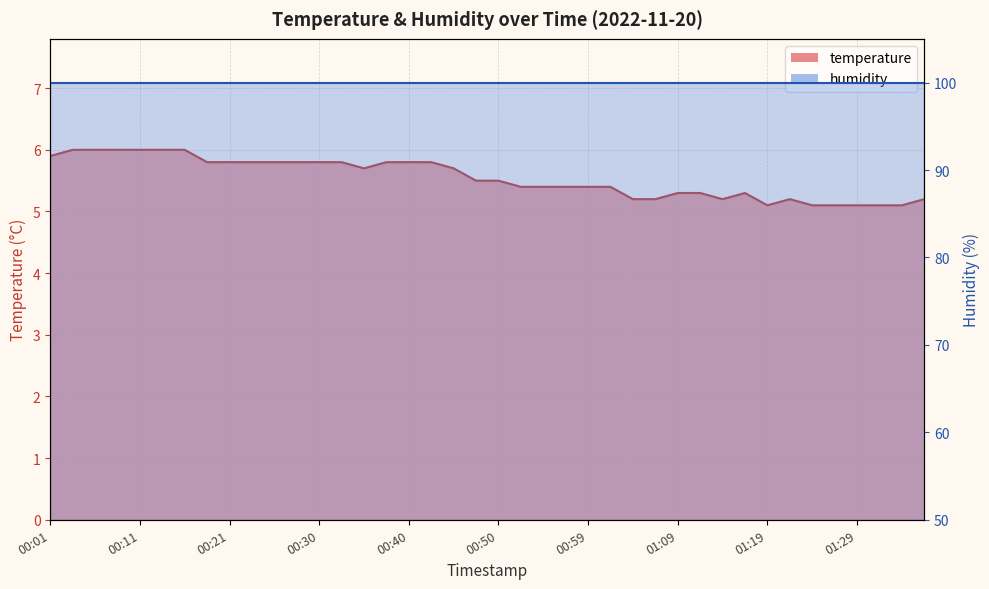

What is the label of the 4th point from the right?

01:29